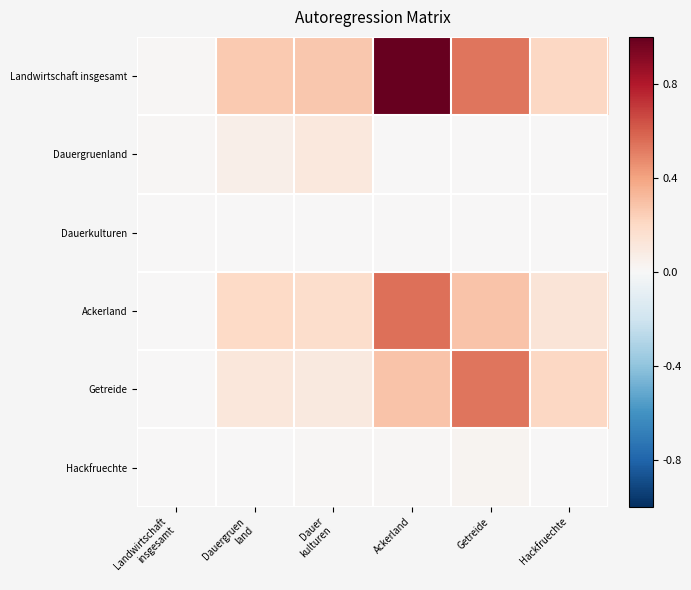

How many series are shown in this chart?

6